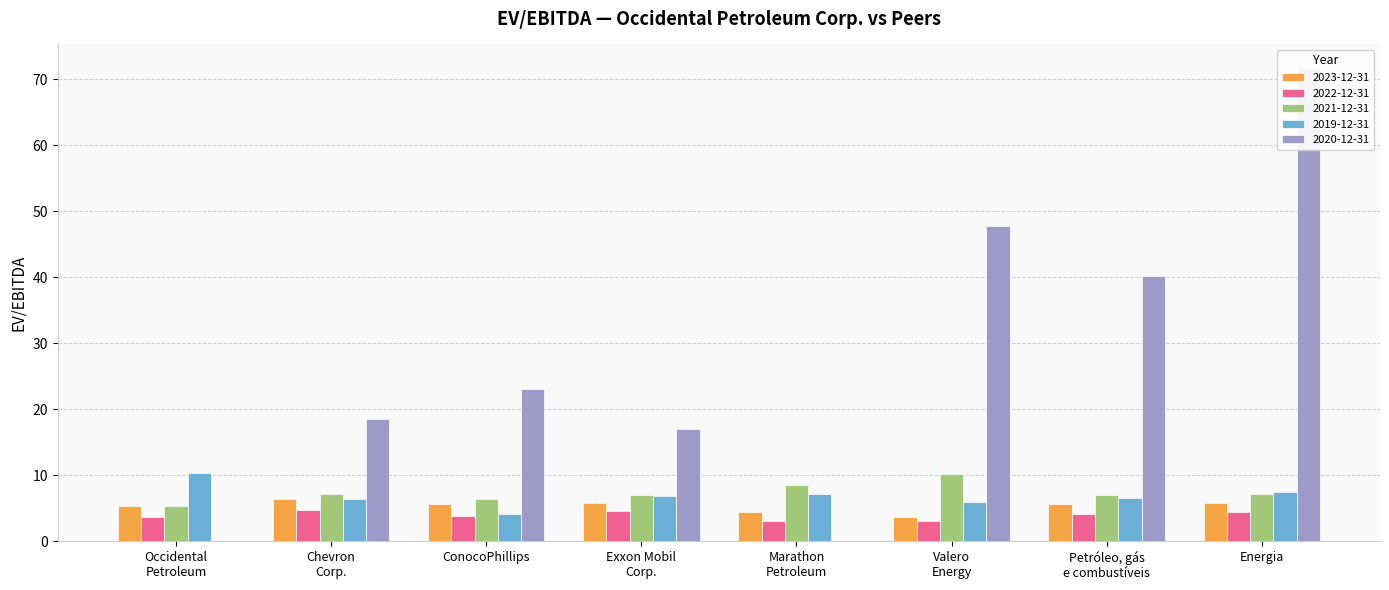

The 2023-12-31 series shows 5.4 at Occidental
Petroleum. True or false?

True